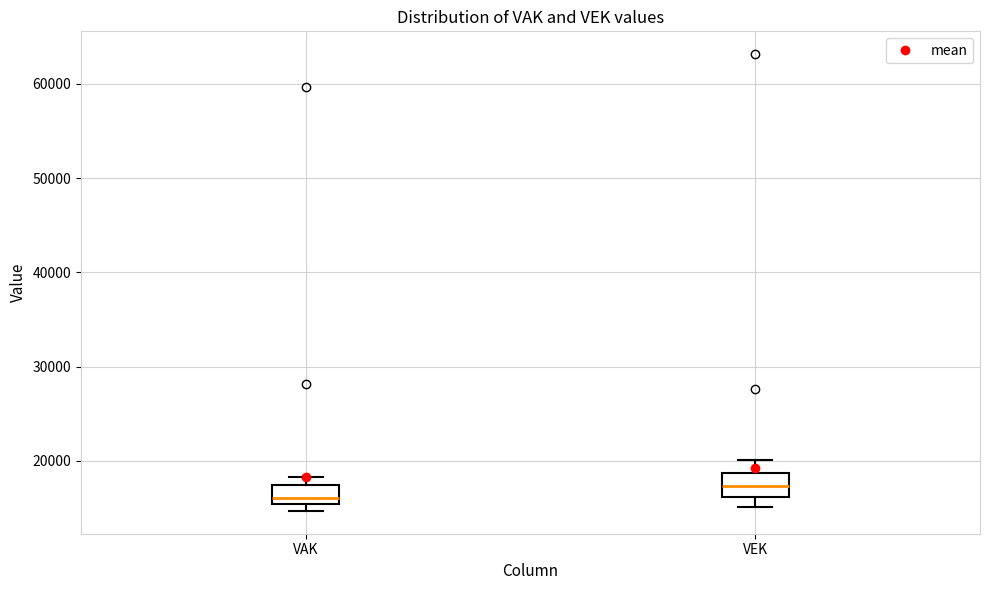

Reading left to right, read every box against the y-axis: the position of its median line, the range the box covers, and the ends of its whiskers. The values are not printed on the chart, so give them approximately, as read against the axis.

VAK: median 16000, box 15000 to 17000, whiskers 15000 (just below the box's lower edge) to 18000
VEK: median 17000, box 16000 to 19000, whiskers 15000 to 20000